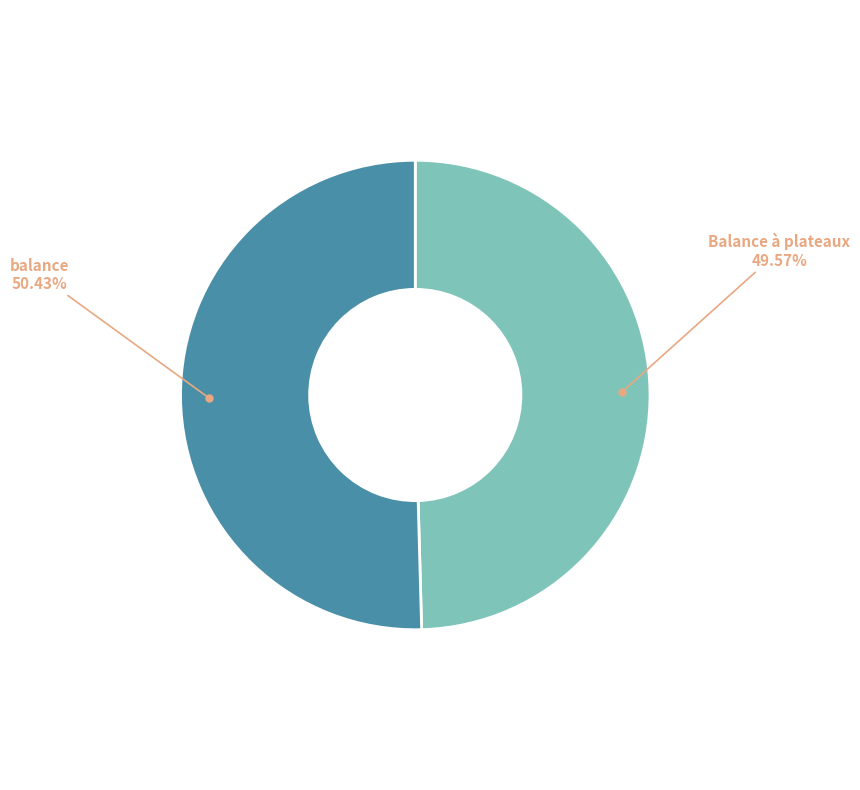

Which has a higher value, Balance à plateaux or balance?

balance